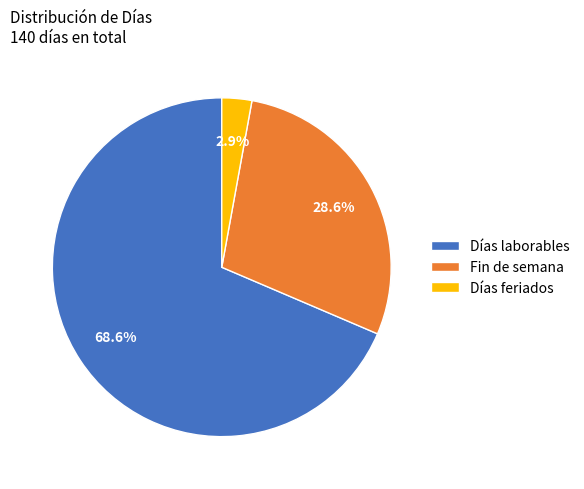

How many slices are in this pie chart?

3